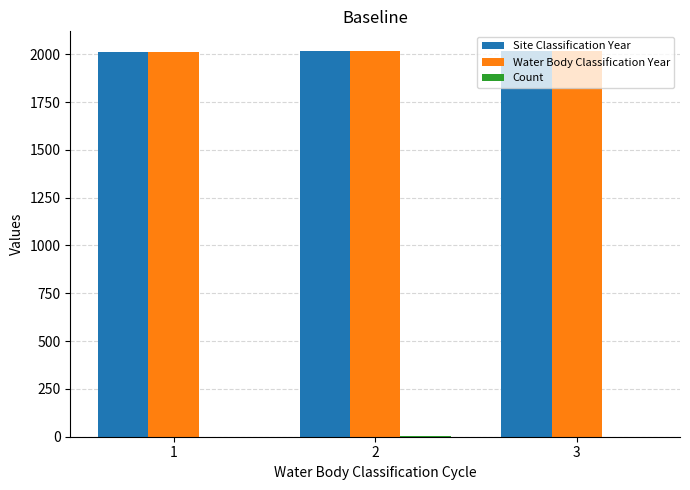

What is the highest value of the Site Classification Year series?

2019.0